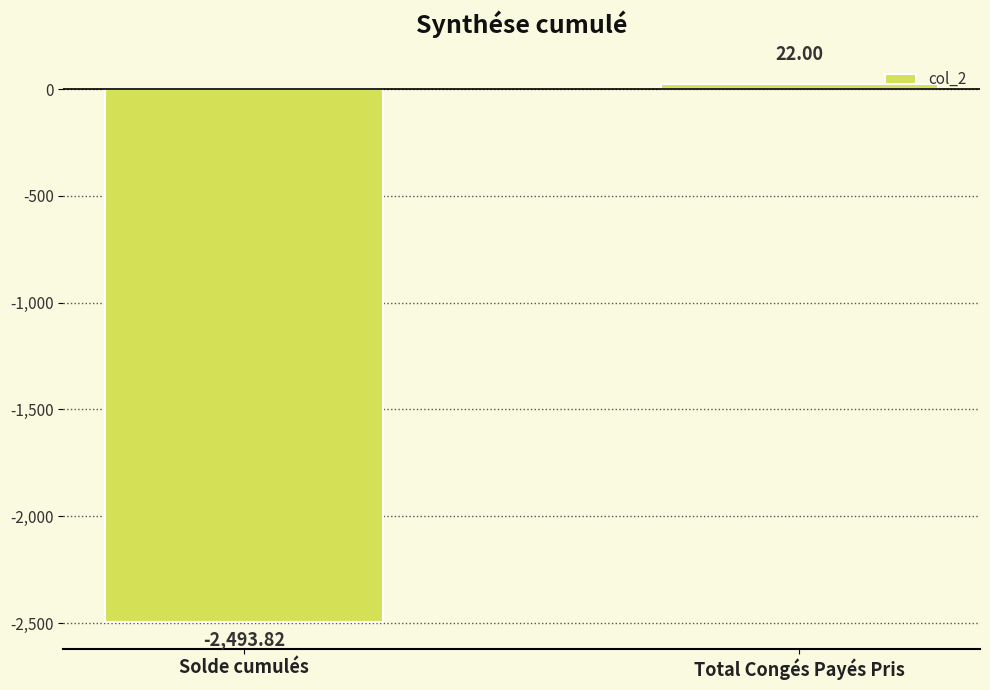

How many positive values are there?

1